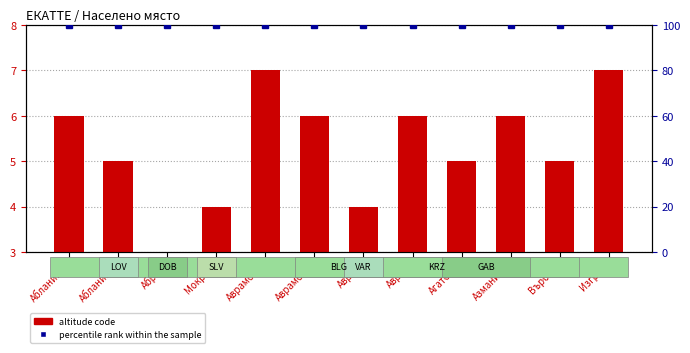

List the series in order of their overall mean, lowest first.

altitude code, percentile rank within the sample